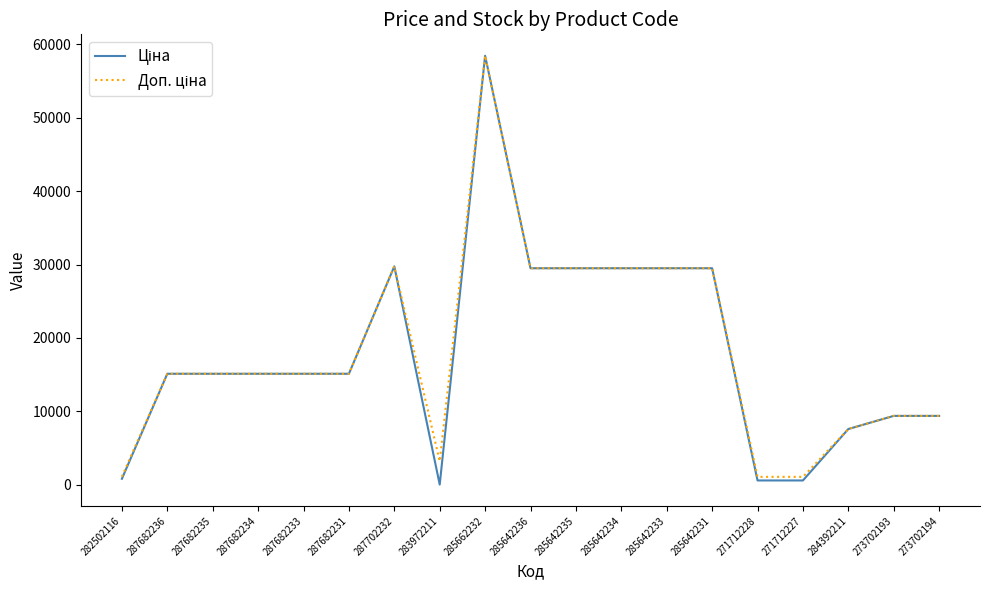

What is the maximum value shown in the chart?

58426.5